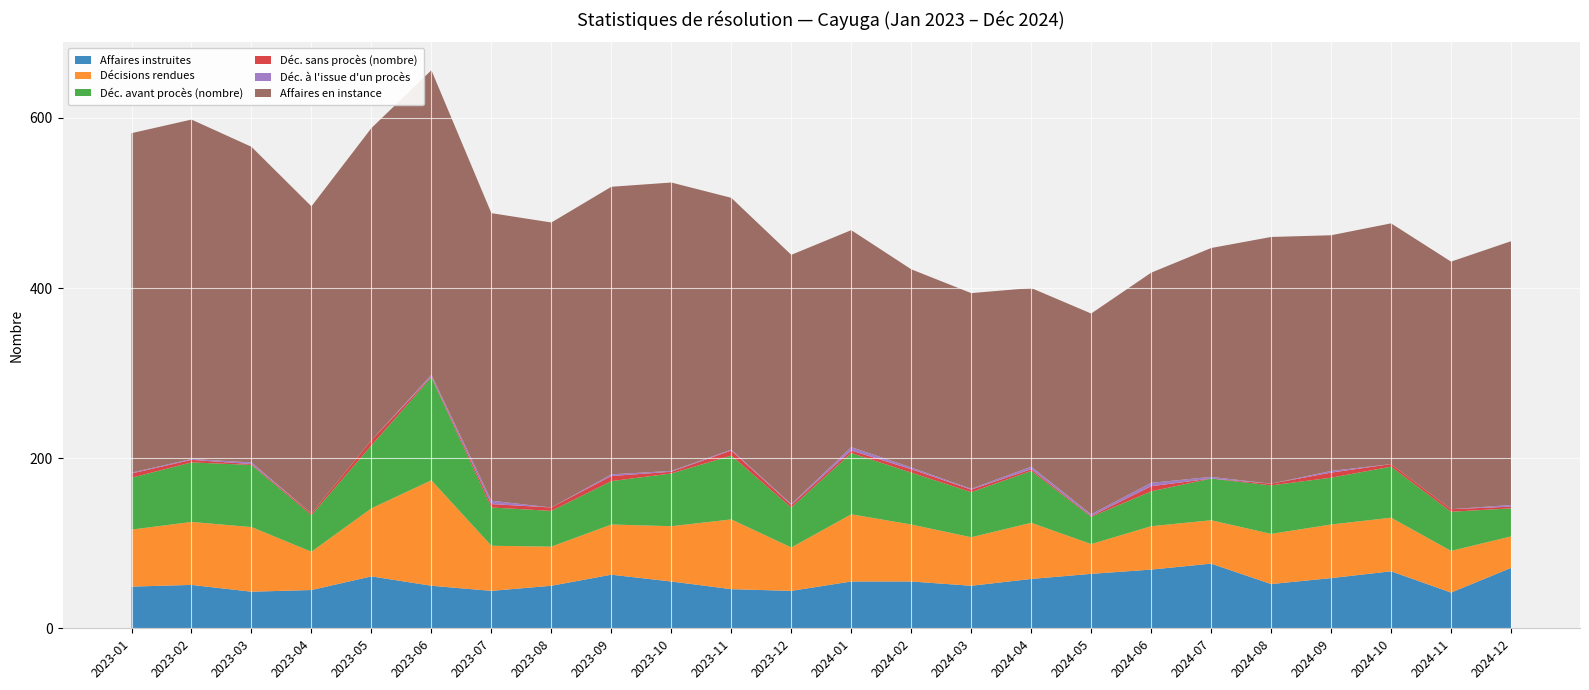

Reading left to right, list all the values displayed in this chart.

Affaires instruites: 49	51	43	45	61	50	44	50	63	55	46	44	55	55	50	58	64	69	76	52	59	67	42	71
Décisions rendues: 67	74	76	45	80	124	53	46	59	65	82	51	79	67	57	66	35	51	51	59	63	63	49	37
Déc. avant procès (nombre): 61	70	73	43	74	121	45	42	51	62	75	47	72	61	53	61	32	41	49	57	55	60	46	33
Déc. sans procès (nombre): 5	3	1	2	6	1	4	4	6	2	6	3	3	4	3	2	1	6	0	2	6	3	3	2
Déc. à l'issue d'un procès: 1	1	2	0	0	2	4	0	2	1	1	1	4	2	1	3	2	4	2	0	2	0	0	2
Affaires en instance: 399	399	371	361	367	358	338	335	338	339	296	293	255	233	230	210	236	247	269	290	277	283	291	310